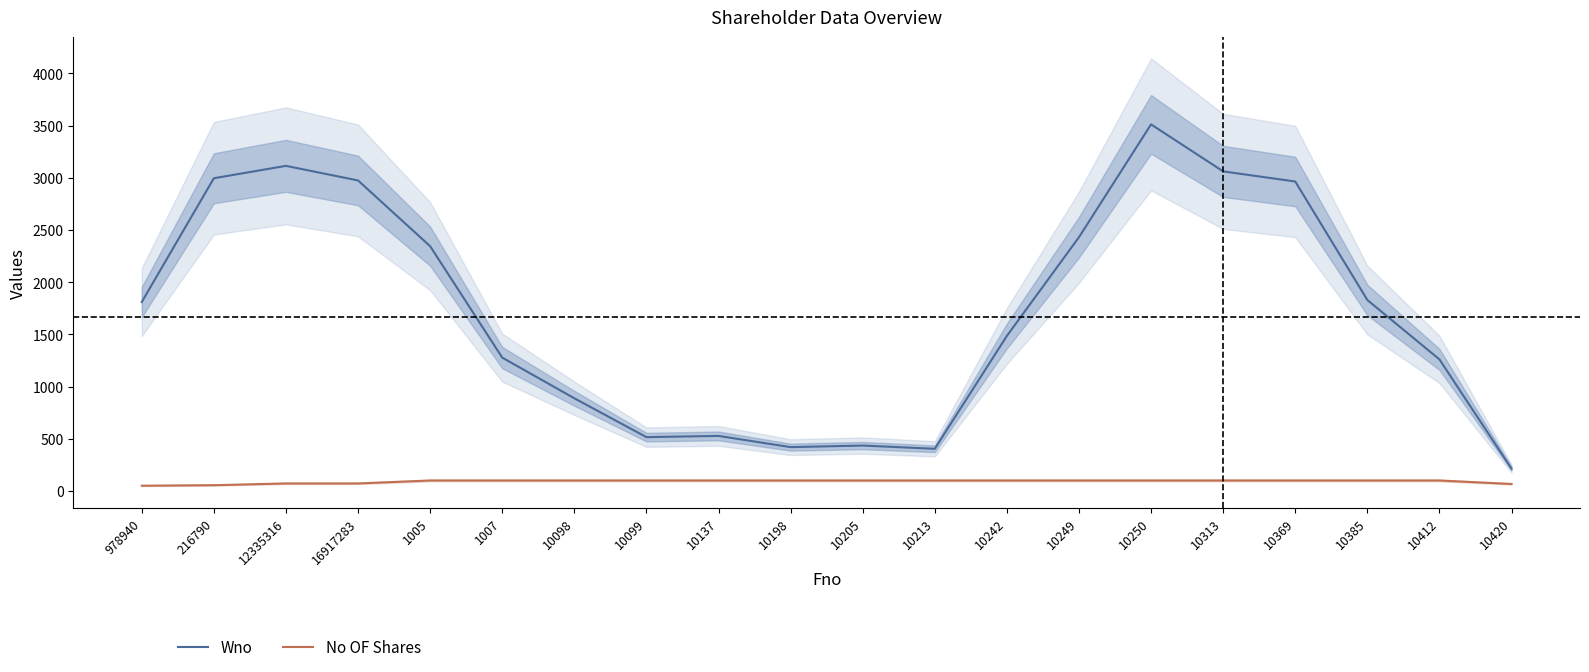

How many lines are shown in the chart?

2